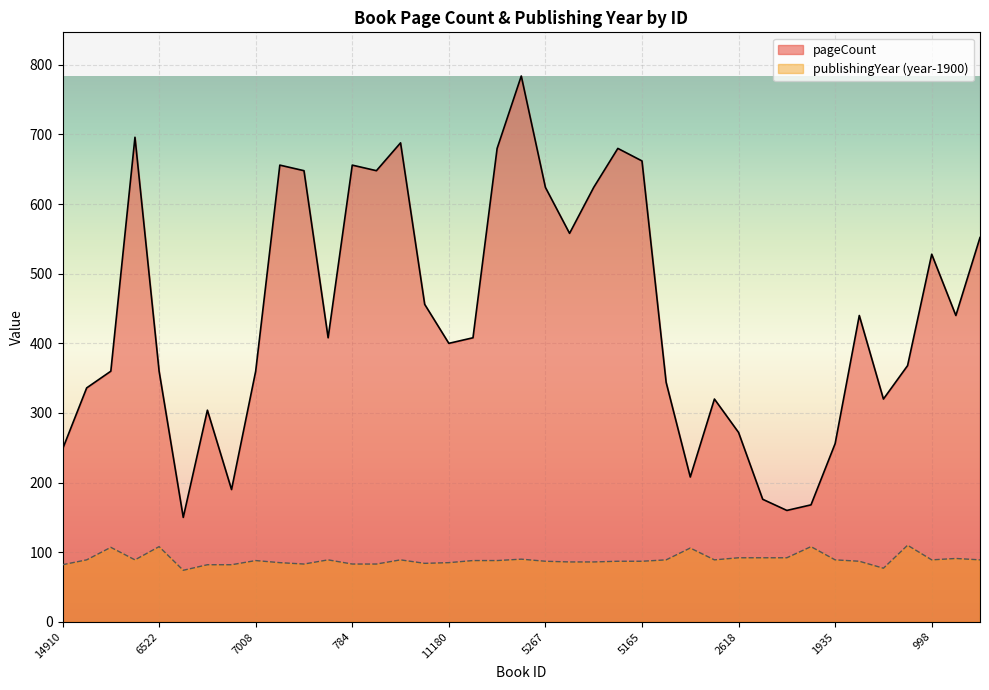

True or false: publishingYear and pageCount cross at least once.

False